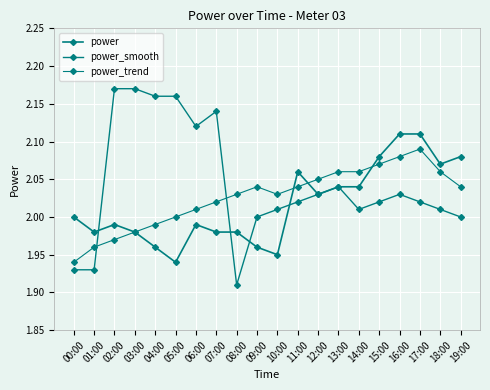

At which category does the chart reach its peak across all series?

02:00